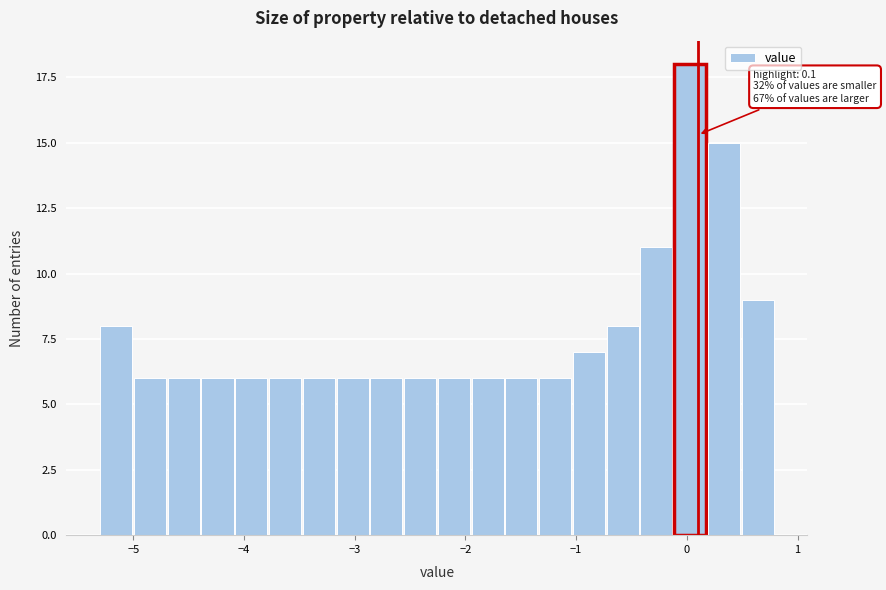

Read against the x-axis, roughly where is the centre of the tallest bar?

0.0